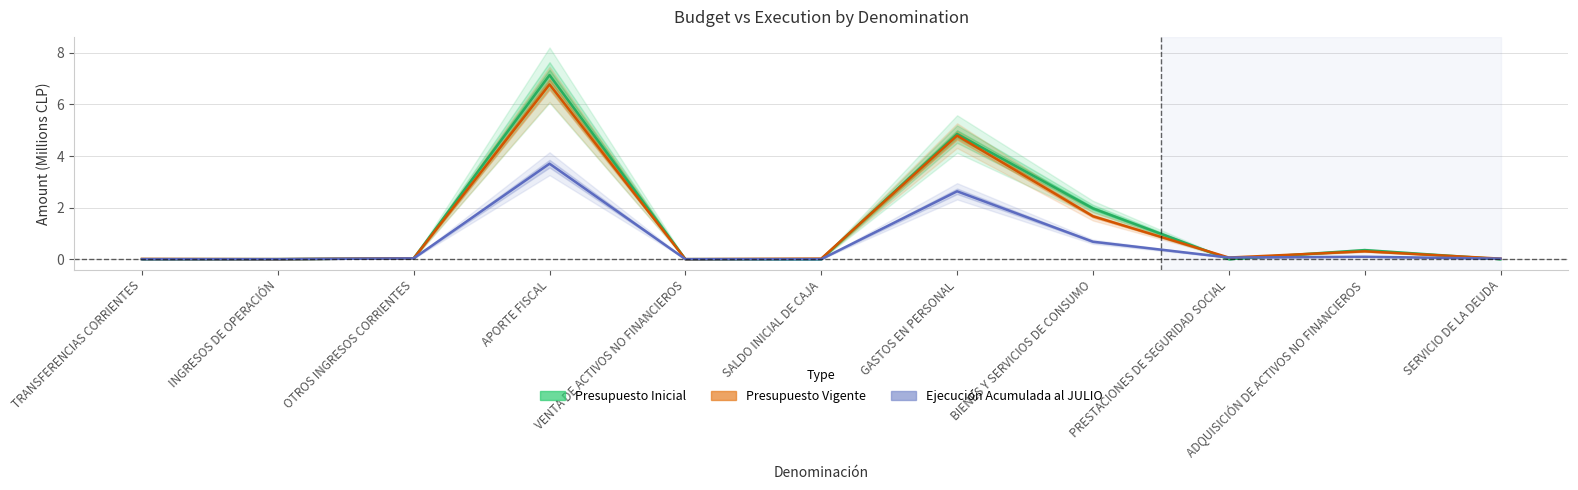

How many interior local valleys does the Presupuesto Vigente series have?

3